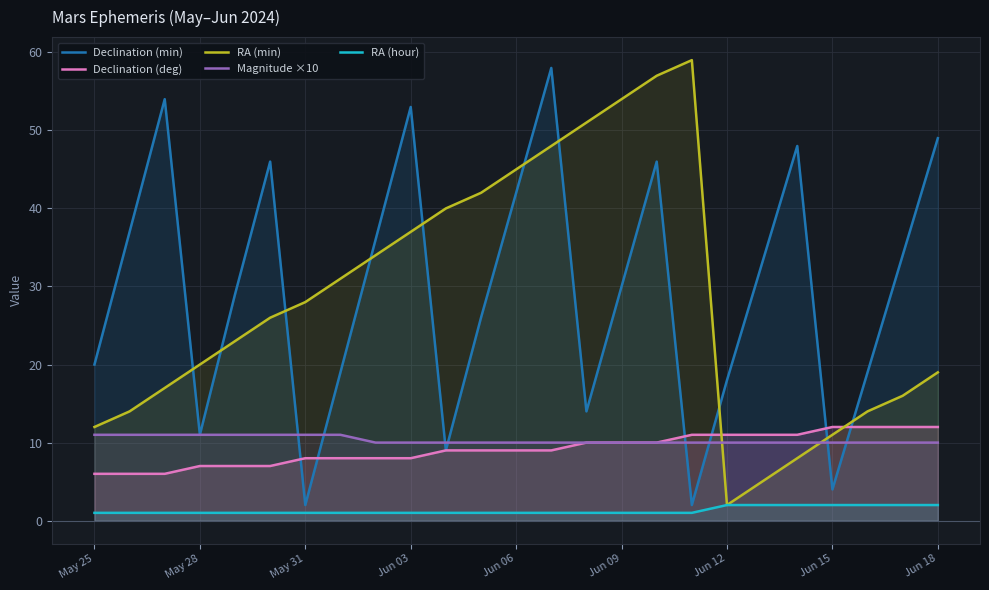

How many interior local valleys does the RA (min) series have?

1